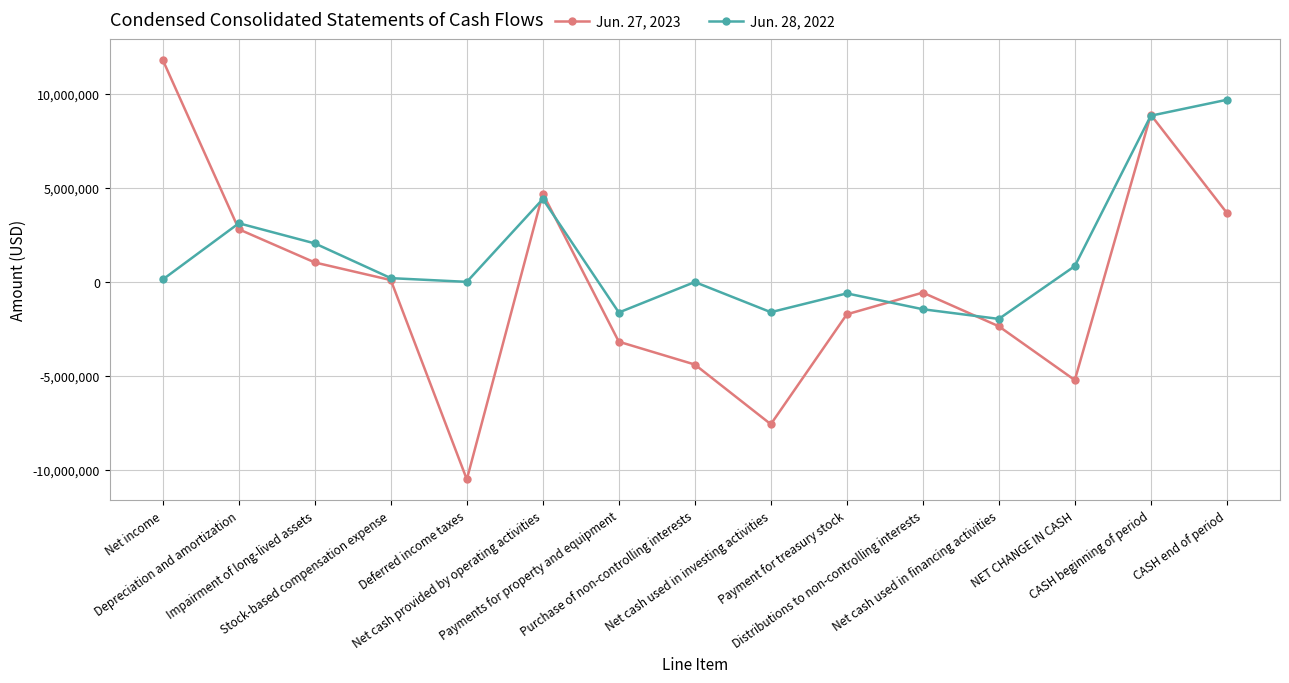

What is the difference between the Jun. 28, 2022 values at Stock-based compensation expense and Deferred income taxes?

198000